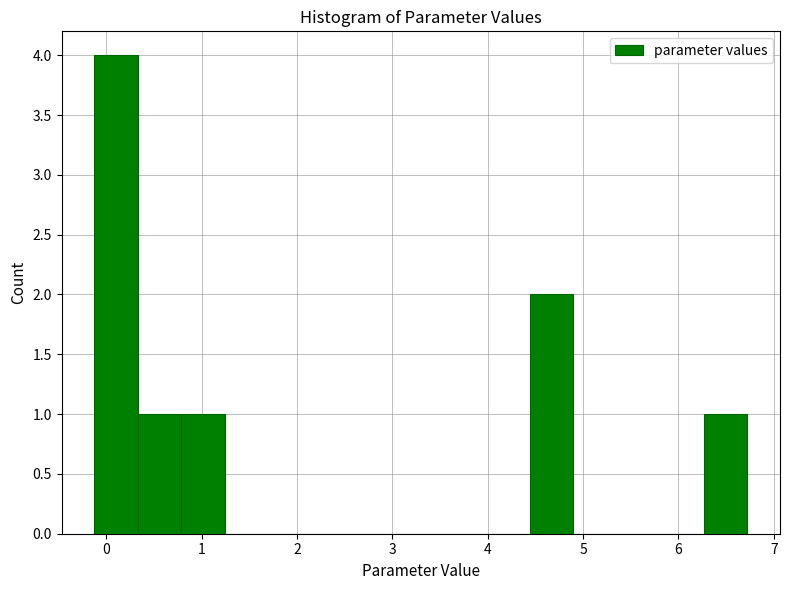

What is the height of the bar covering 0.8 to 1.2 on the x-axis? Neither the bar edges nor the heights are printed on the chart, so give them approximately, as read against the axes.

1